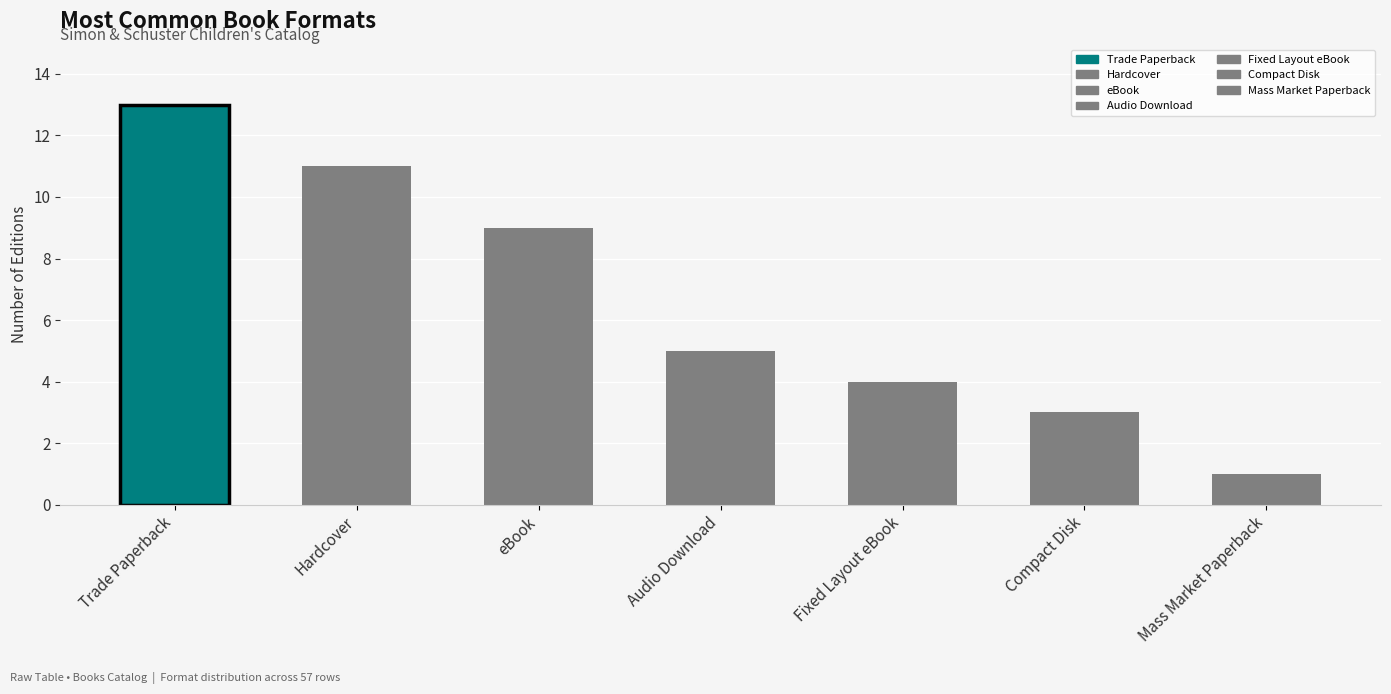

Reading left to right, what are all the values shown in this chart?

13	11	9	5	4	3	1